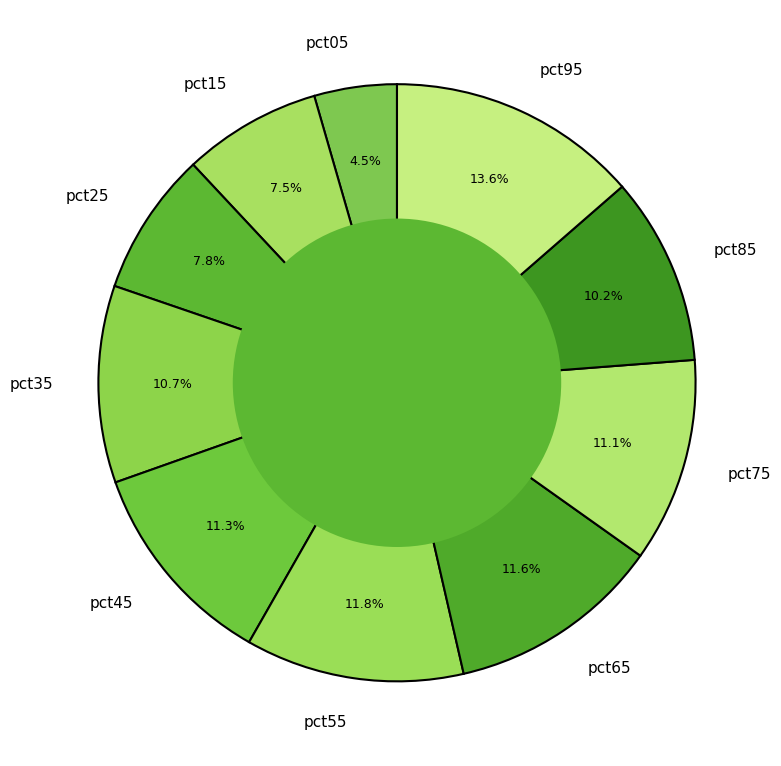

Is pct55 the majority of the pie?

No